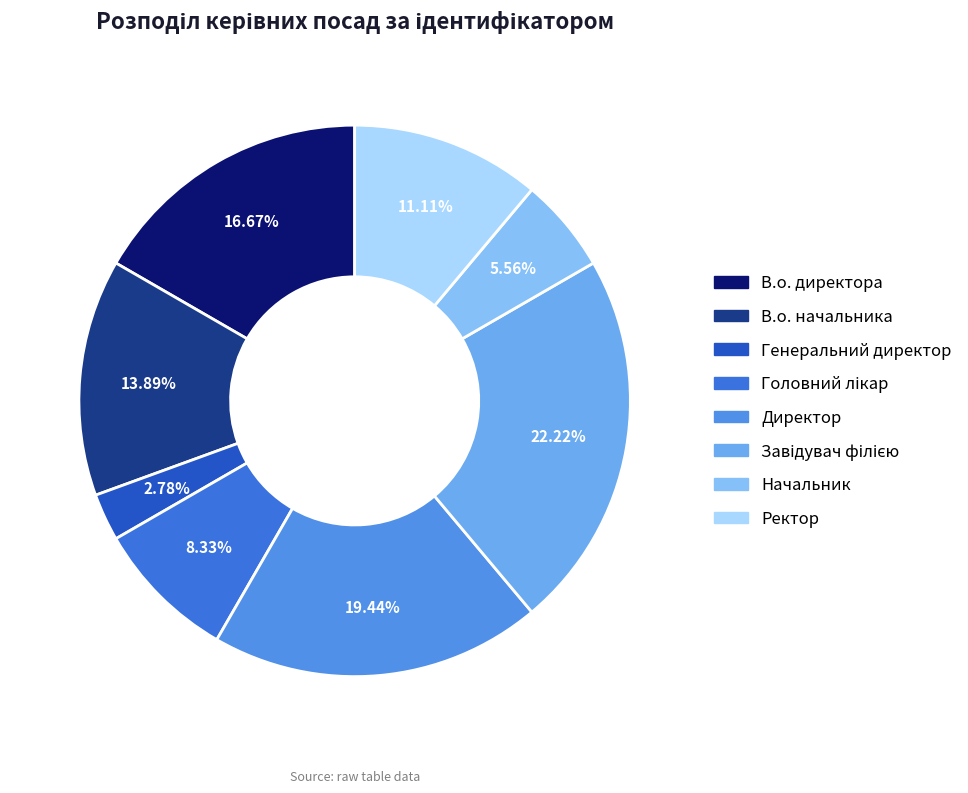

The Головний лікар slice represents 8% of the pie. True or false?

True